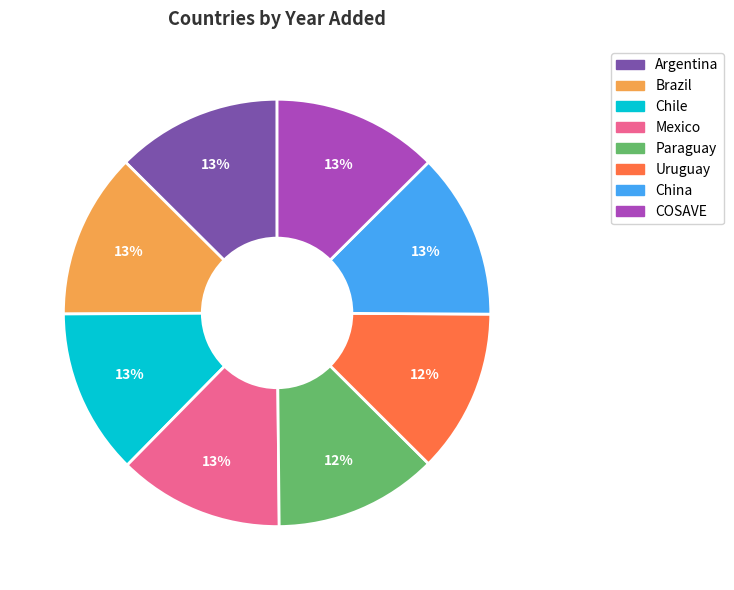

What percentage is the China slice, to the nearest percent?

13%